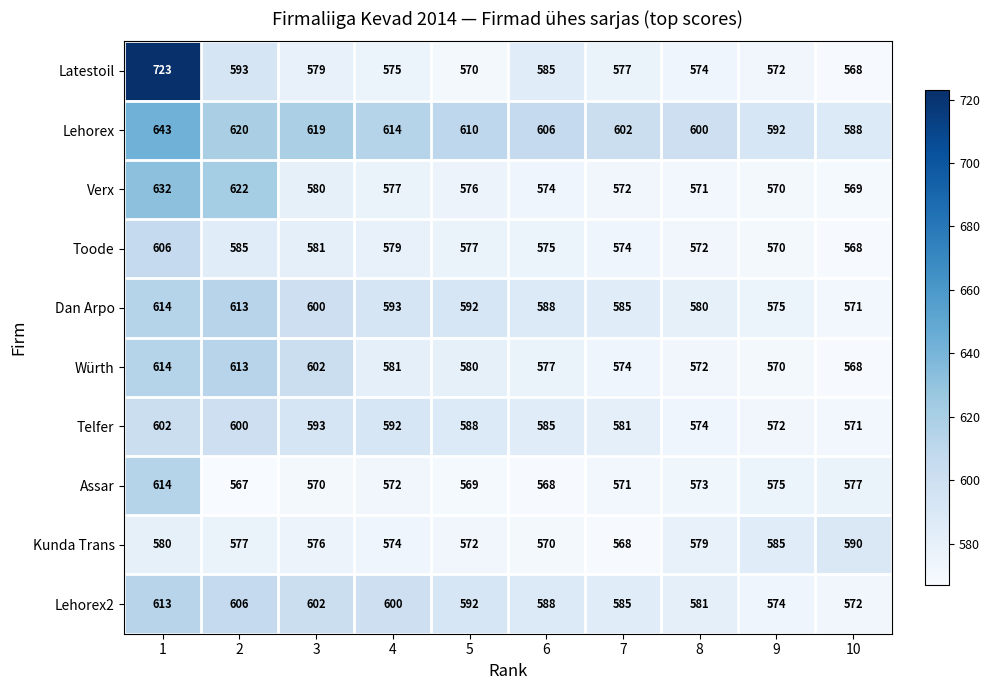

The Kunda Trans series shows 128 at 4. True or false?

False